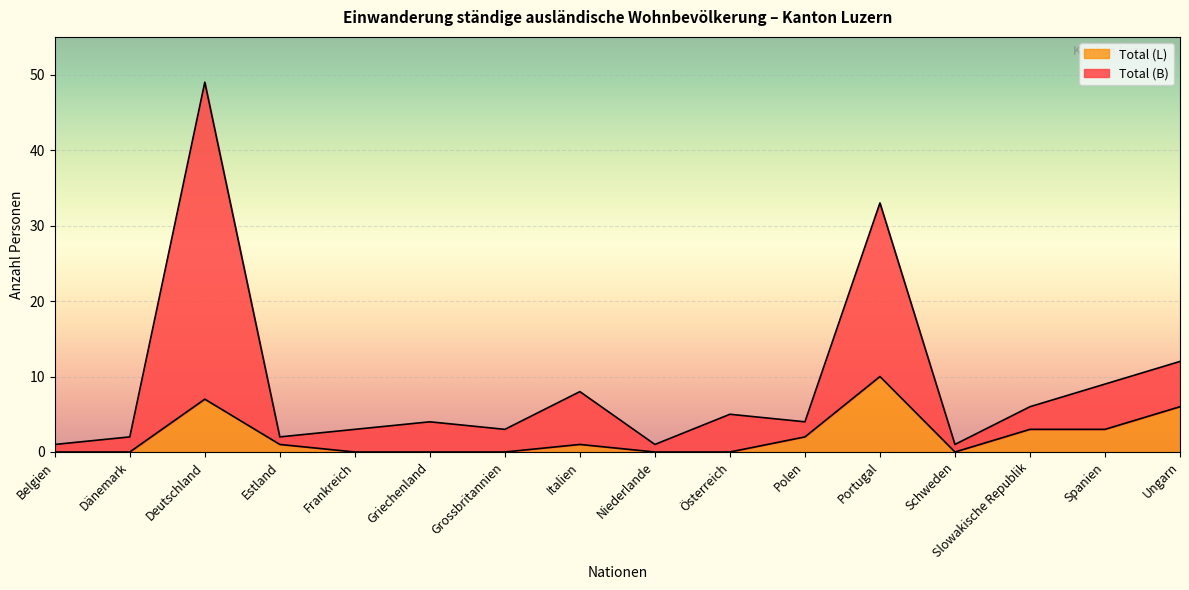

In Total (B), how many points are higher than both neighbors (excluding endpoints)?

5